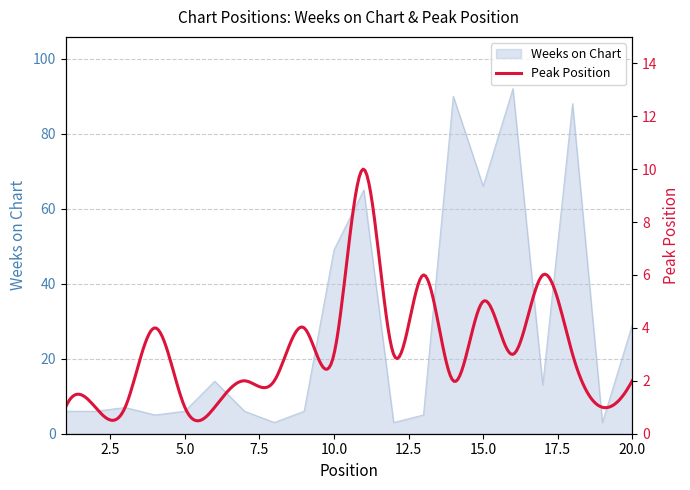

What is the difference between the second highest and minimum values?

87